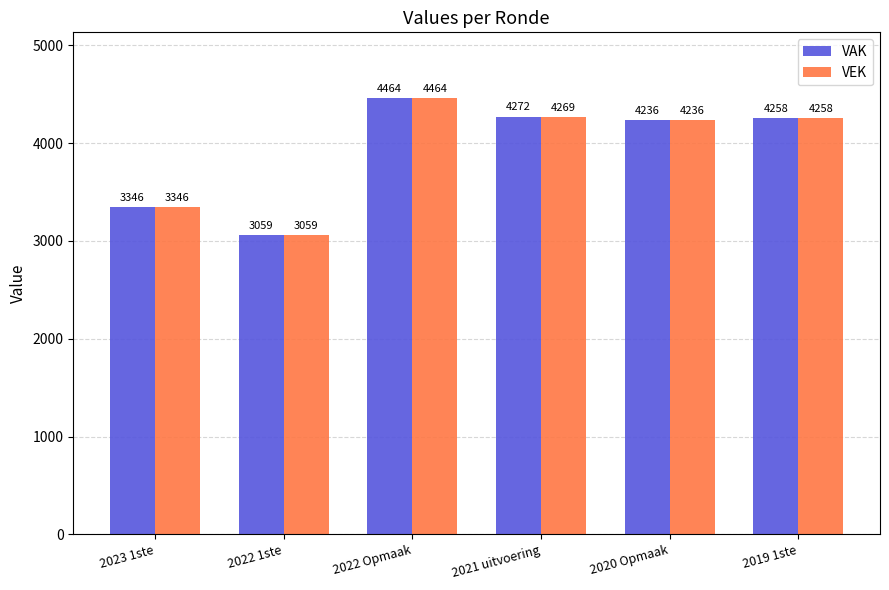

Rank the series by their average value, from highest to lowest.

VAK, VEK